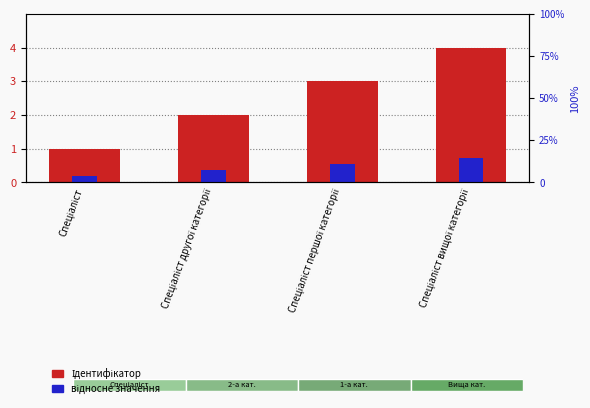

Reading left to right, list all the values displayed in this chart.

Ідентифікатор: 1.0	2.0	3.0	4.0
відносне значення: 0.2	0.4	0.5	0.7